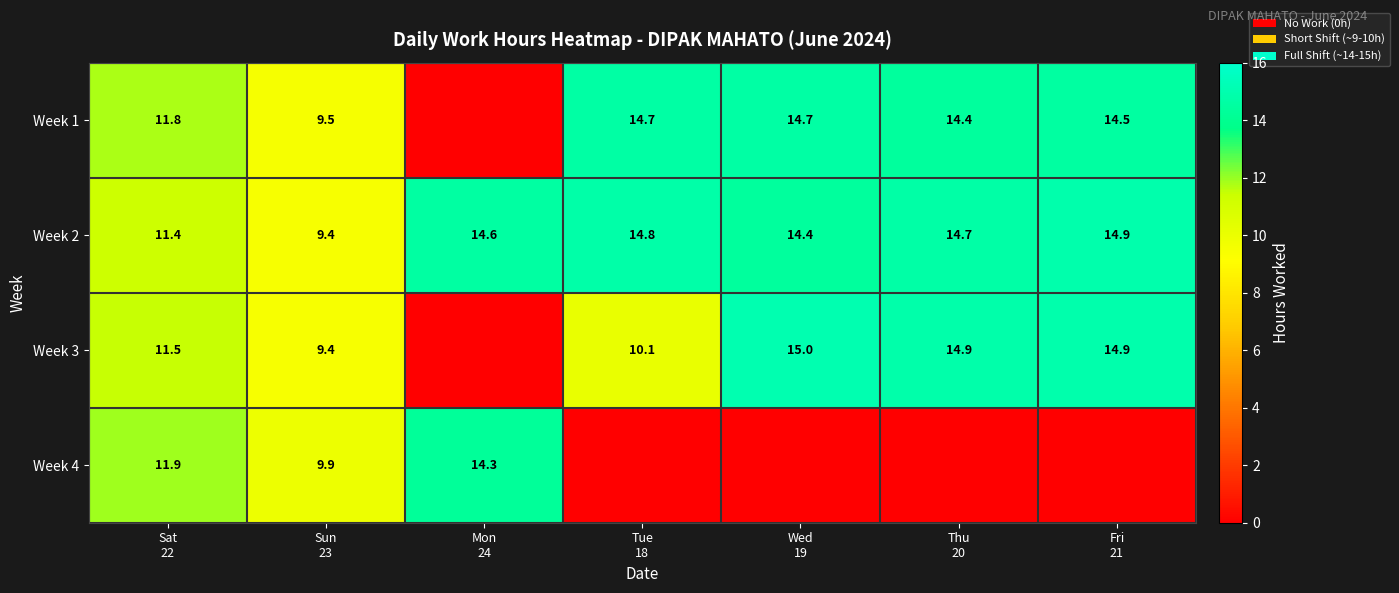

What is the difference between the maximum and minimum values in the Week 2 series?

5.5